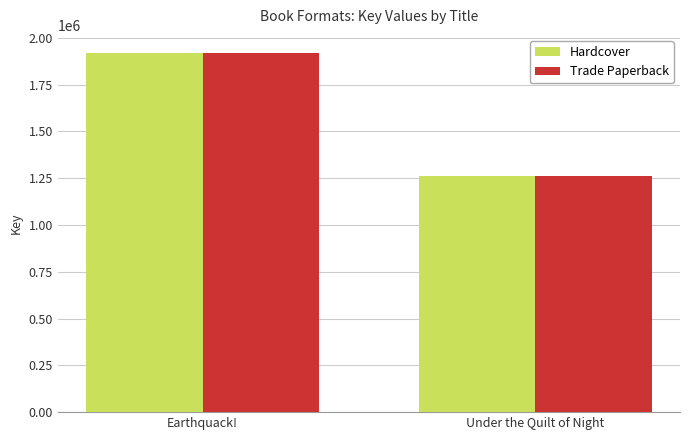

Which category has the highest value in the Hardcover series?

Earthquack!